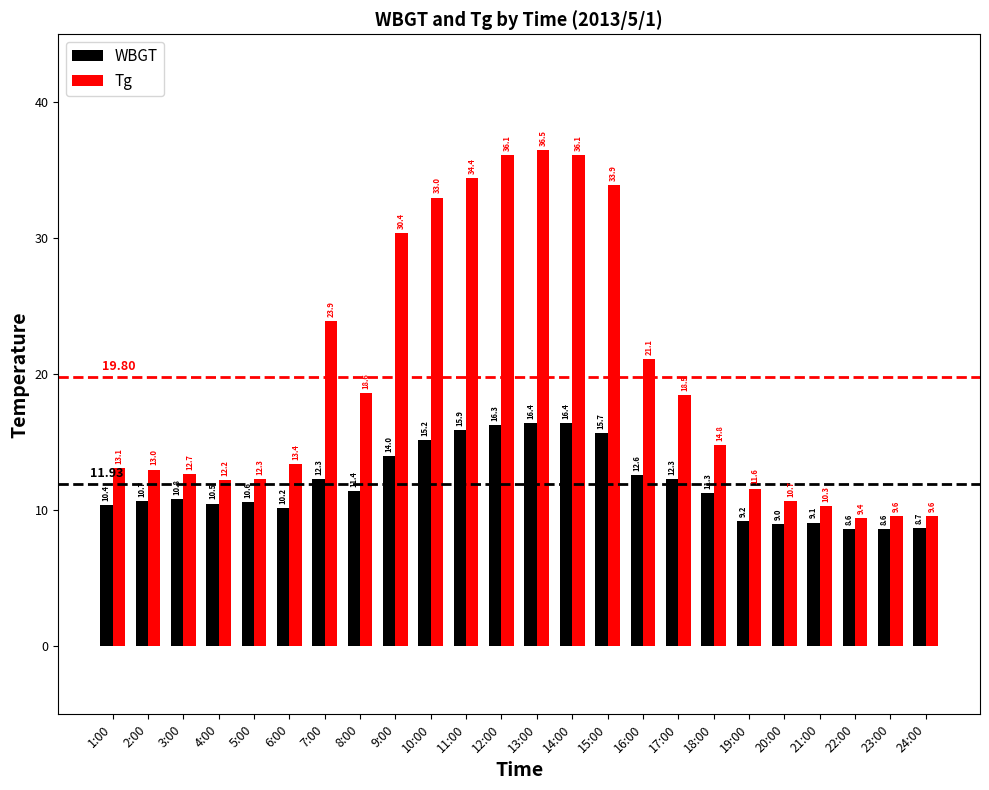

What is the difference between the WBGT values at 21:00 and 9:00?

4.9